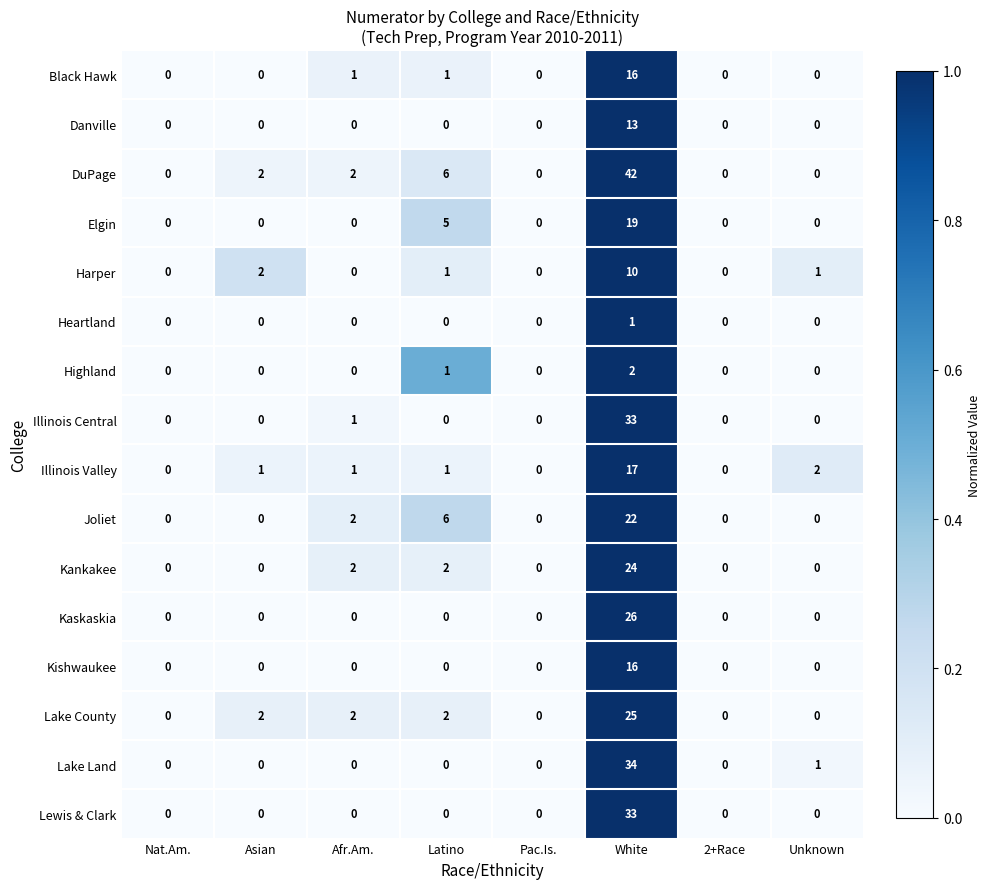

What is the spread (max minus min) of values at Afr.Am.?

2